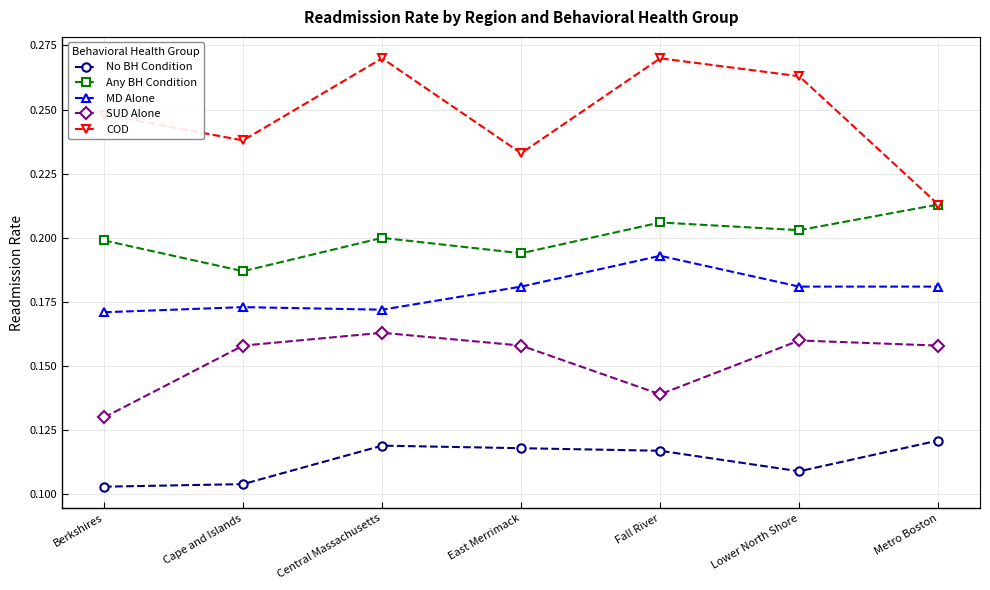

Rank the series by their average value, from highest to lowest.

COD, Any BH Condition, MD Alone, SUD Alone, No BH Condition